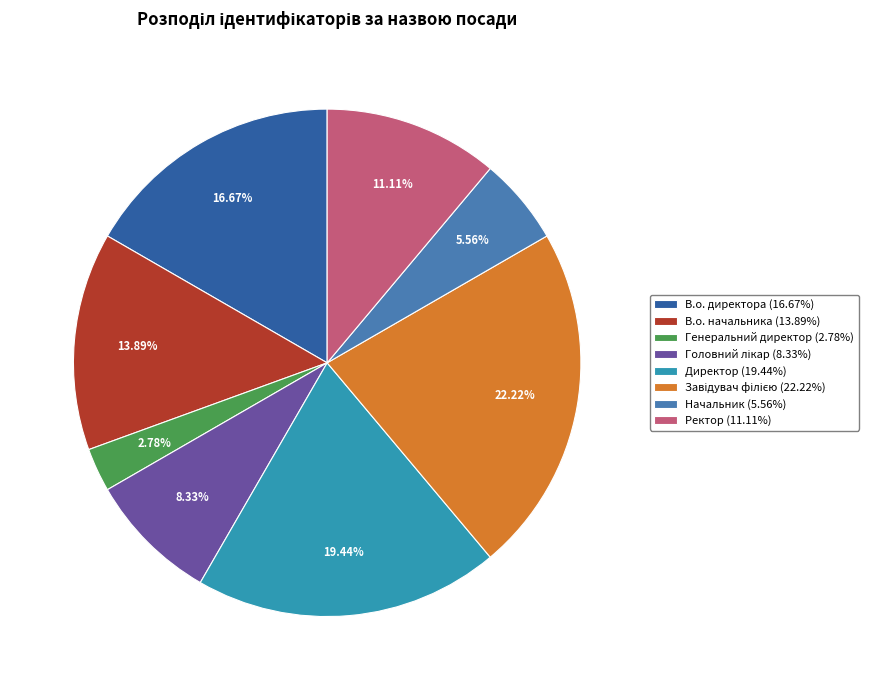

Does any single category account for the majority?

No